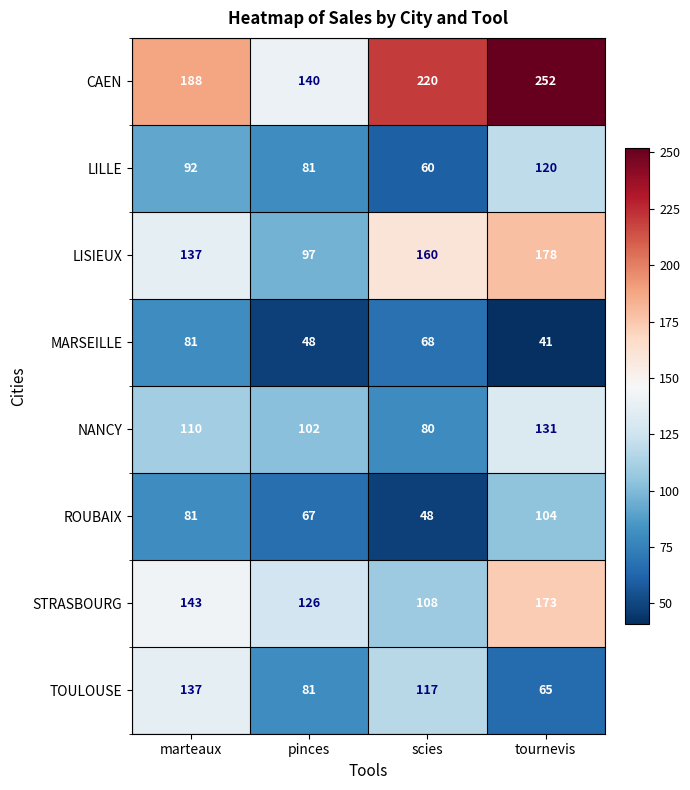

At which label does STRASBOURG reach its minimum?

scies